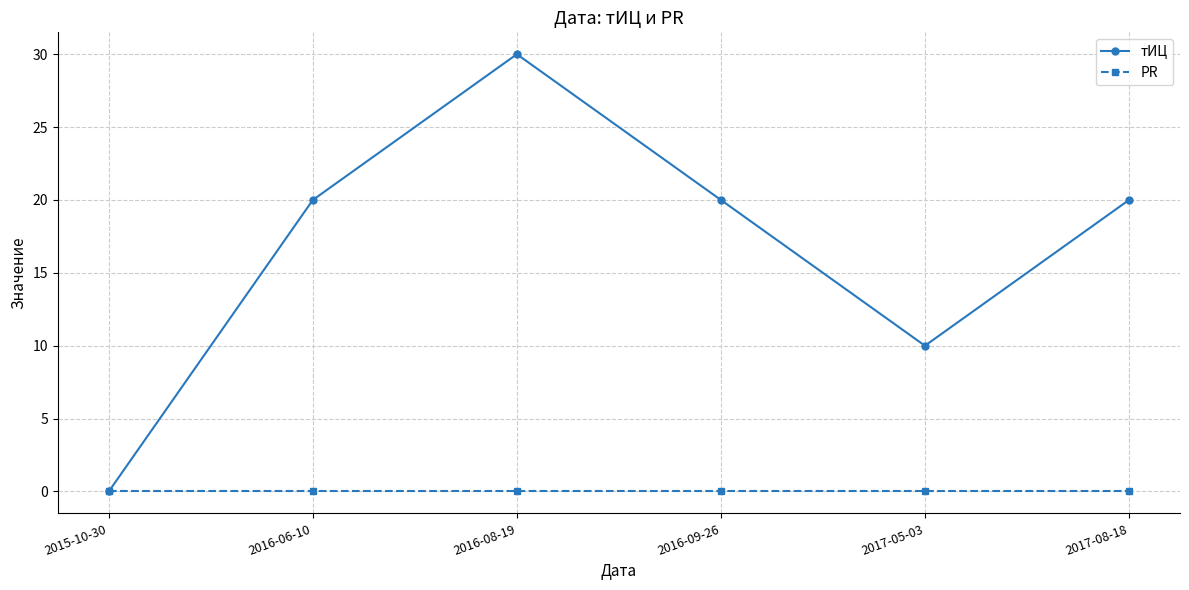

How many series are shown in this chart?

2